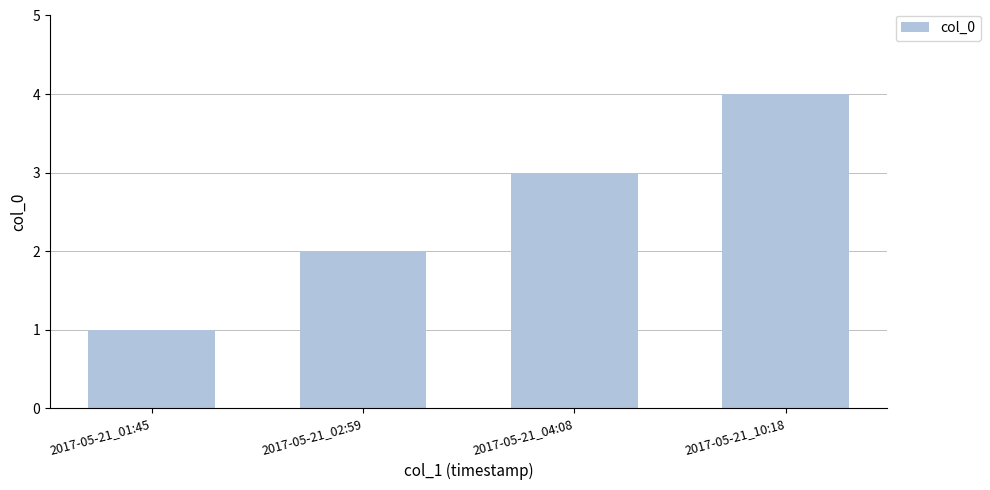

Is it true that the value at 2017-05-21_04:08 is 3?

True